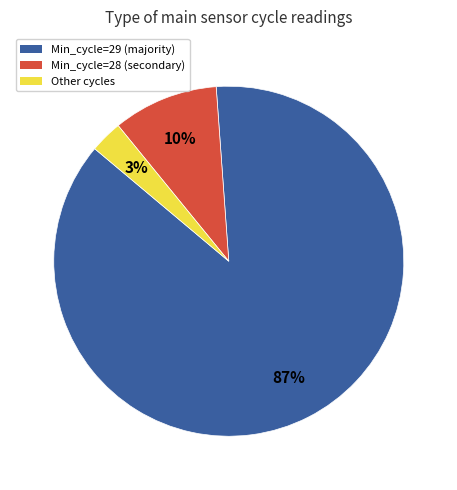

Does any single category account for the majority?

Yes